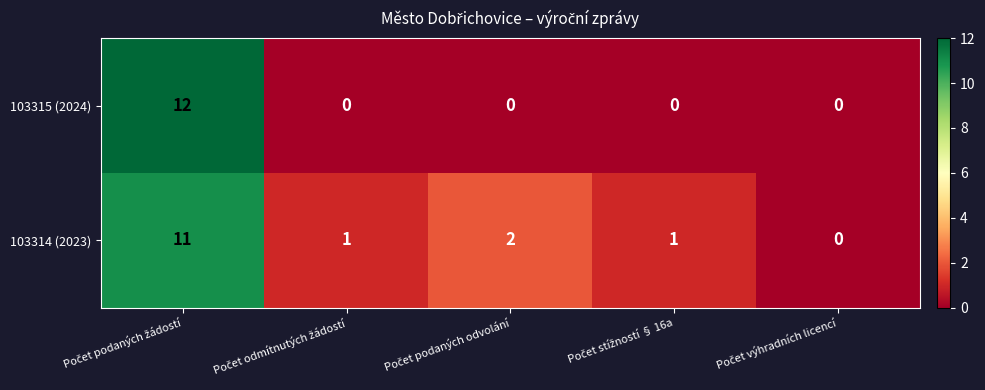

Reading left to right, transcribe all the data shown in this chart.

103315 (2024): 12	0	0	0	0
103314 (2023): 11	1	2	1	0